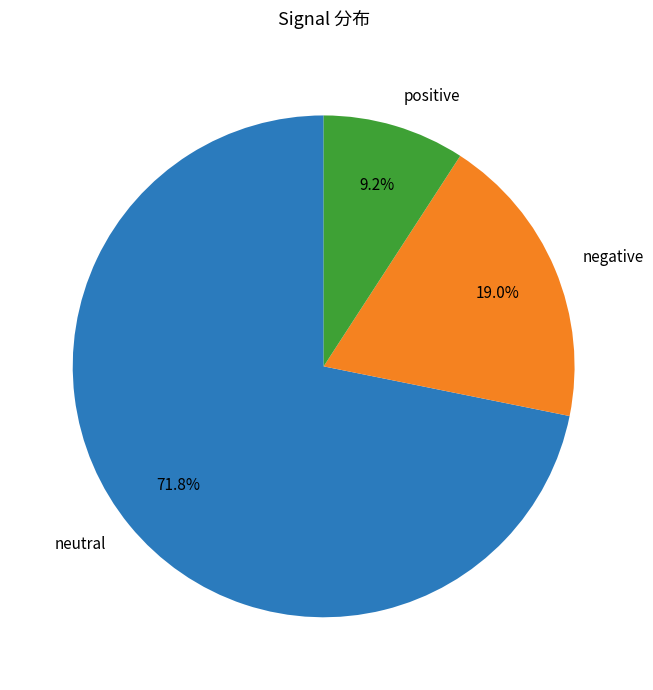

Which has a higher value, positive or negative?

negative